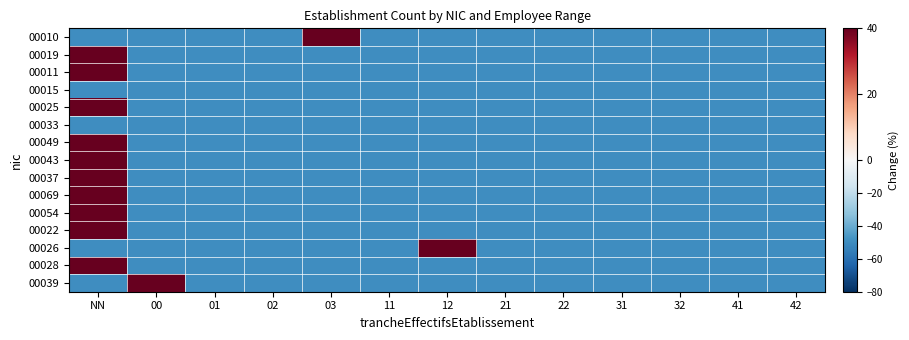

Reading right to left, what are all the values shown in this chart?

00010: 42=-50	41=-50	32=-50	31=-50	22=-50	21=-50	12=-50	11=-50	03=50	02=-50	01=-50	00=-50	NN=-50
00019: 42=-50	41=-50	32=-50	31=-50	22=-50	21=-50	12=-50	11=-50	03=-50	02=-50	01=-50	00=-50	NN=50
00011: 42=-50	41=-50	32=-50	31=-50	22=-50	21=-50	12=-50	11=-50	03=-50	02=-50	01=-50	00=-50	NN=50
00015: 42=-50	41=-50	32=-50	31=-50	22=-50	21=-50	12=-50	11=-50	03=-50	02=-50	01=-50	00=-50	NN=-50
00025: 42=-50	41=-50	32=-50	31=-50	22=-50	21=-50	12=-50	11=-50	03=-50	02=-50	01=-50	00=-50	NN=50
00033: 42=-50	41=-50	32=-50	31=-50	22=-50	21=-50	12=-50	11=-50	03=-50	02=-50	01=-50	00=-50	NN=-50
00049: 42=-50	41=-50	32=-50	31=-50	22=-50	21=-50	12=-50	11=-50	03=-50	02=-50	01=-50	00=-50	NN=50
00043: 42=-50	41=-50	32=-50	31=-50	22=-50	21=-50	12=-50	11=-50	03=-50	02=-50	01=-50	00=-50	NN=50
00037: 42=-50	41=-50	32=-50	31=-50	22=-50	21=-50	12=-50	11=-50	03=-50	02=-50	01=-50	00=-50	NN=50
00069: 42=-50	41=-50	32=-50	31=-50	22=-50	21=-50	12=-50	11=-50	03=-50	02=-50	01=-50	00=-50	NN=50
00054: 42=-50	41=-50	32=-50	31=-50	22=-50	21=-50	12=-50	11=-50	03=-50	02=-50	01=-50	00=-50	NN=50
00022: 42=-50	41=-50	32=-50	31=-50	22=-50	21=-50	12=-50	11=-50	03=-50	02=-50	01=-50	00=-50	NN=50
00026: 42=-50	41=-50	32=-50	31=-50	22=-50	21=-50	12=50	11=-50	03=-50	02=-50	01=-50	00=-50	NN=-50
00028: 42=-50	41=-50	32=-50	31=-50	22=-50	21=-50	12=-50	11=-50	03=-50	02=-50	01=-50	00=-50	NN=50
00039: 42=-50	41=-50	32=-50	31=-50	22=-50	21=-50	12=-50	11=-50	03=-50	02=-50	01=-50	00=50	NN=-50